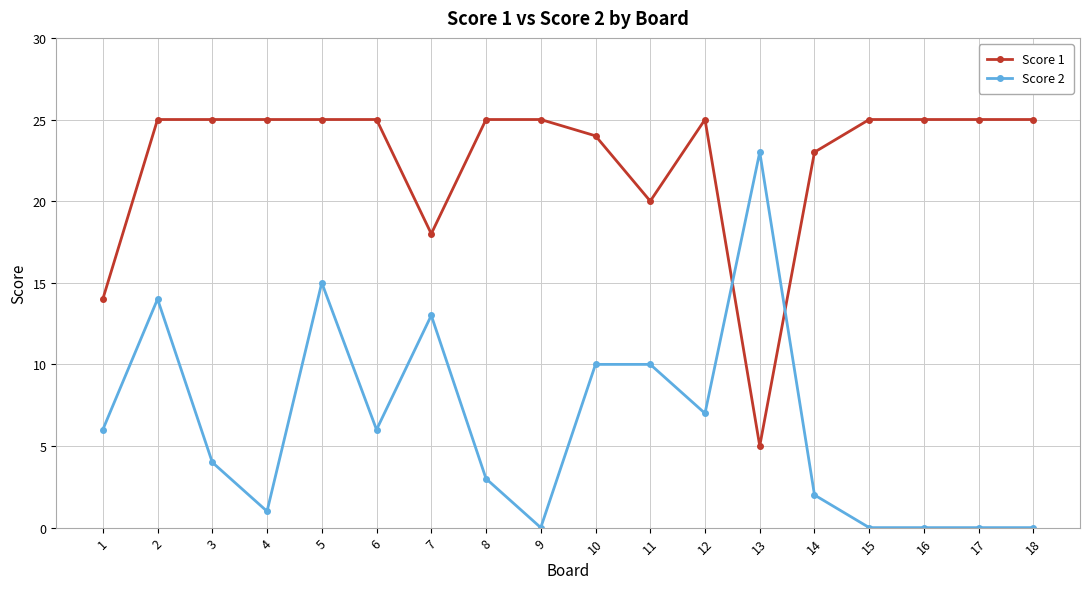

Is the value of Score 1 at 10 greater than the value of Score 2 at 8?

Yes